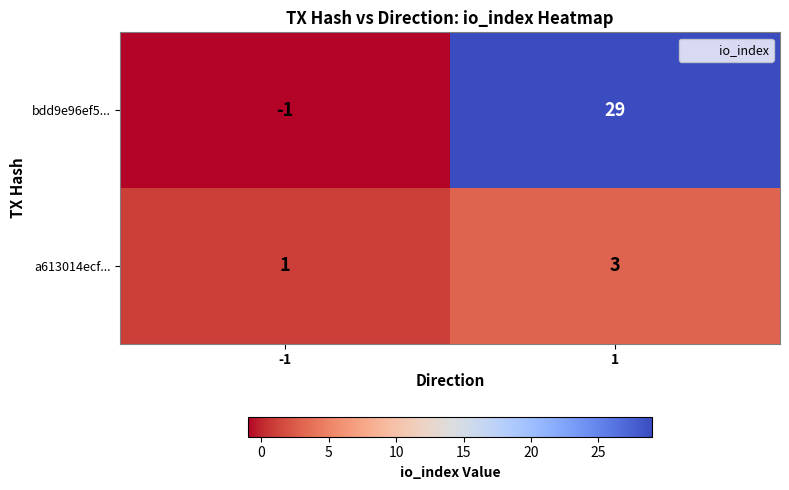

What is the average value of the bdd9e96ef5... series?

14